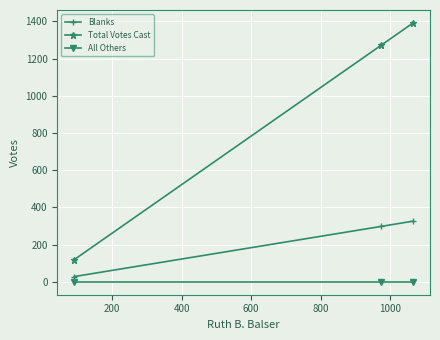

Which series has the largest total across all categories?

Total Votes Cast